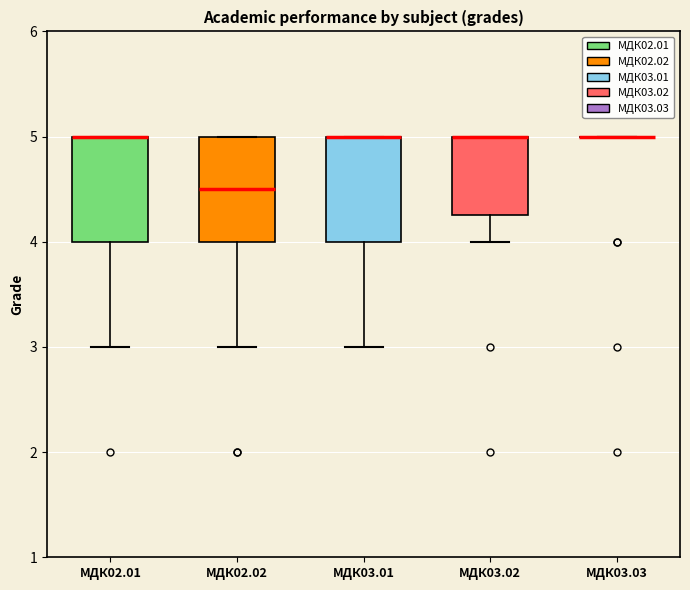

Where is the upper edge of the box for МДК03.02 on the y-axis? The values are not printed on the chart, so give them approximately, as read against the axis.

5.0